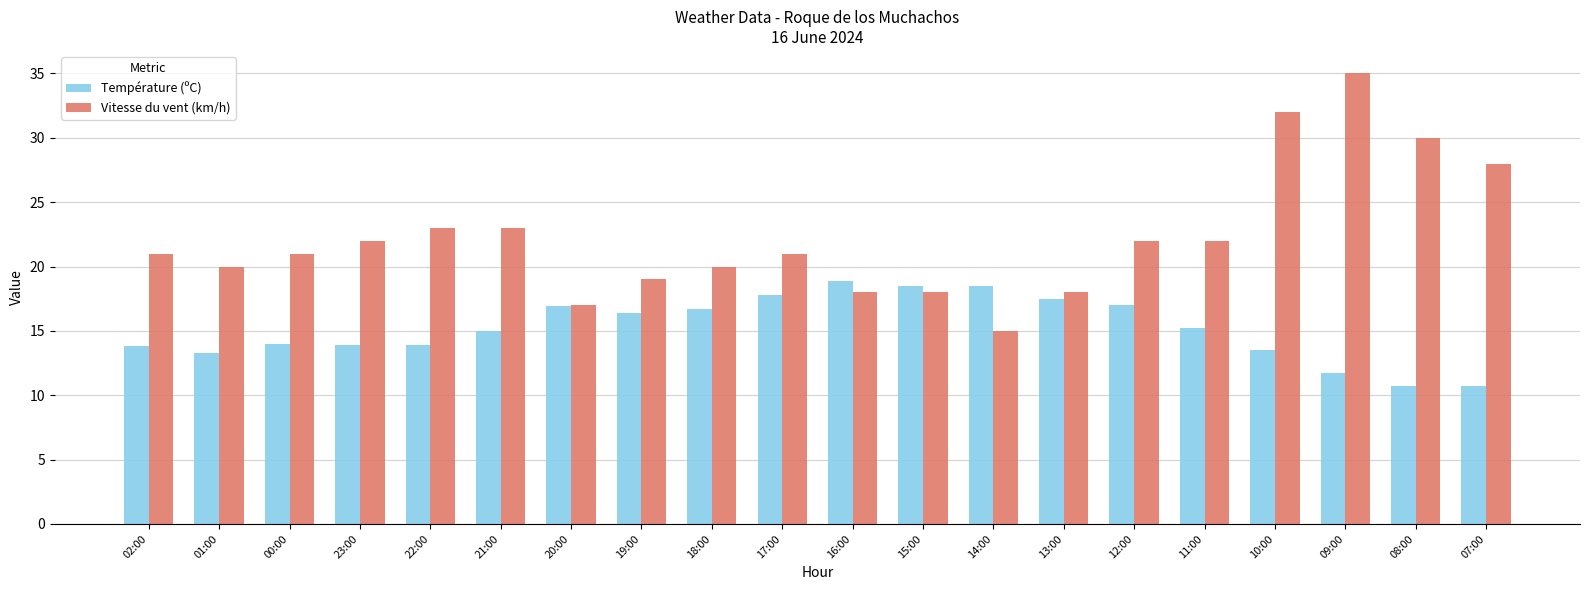

True or false: Température (ºC) has a value of 17.0 at 12:00.

True